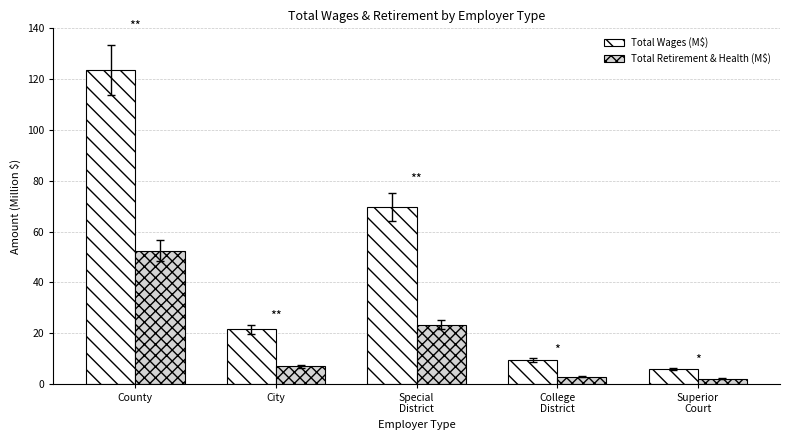

Which category has the highest value in the Total Retirement & Health (M$) series?

County